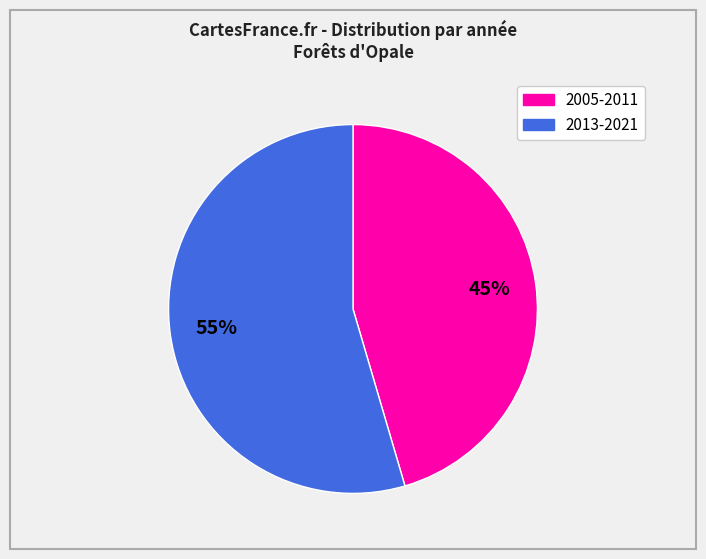

To the nearest percent, what is the average slice percentage?

50%